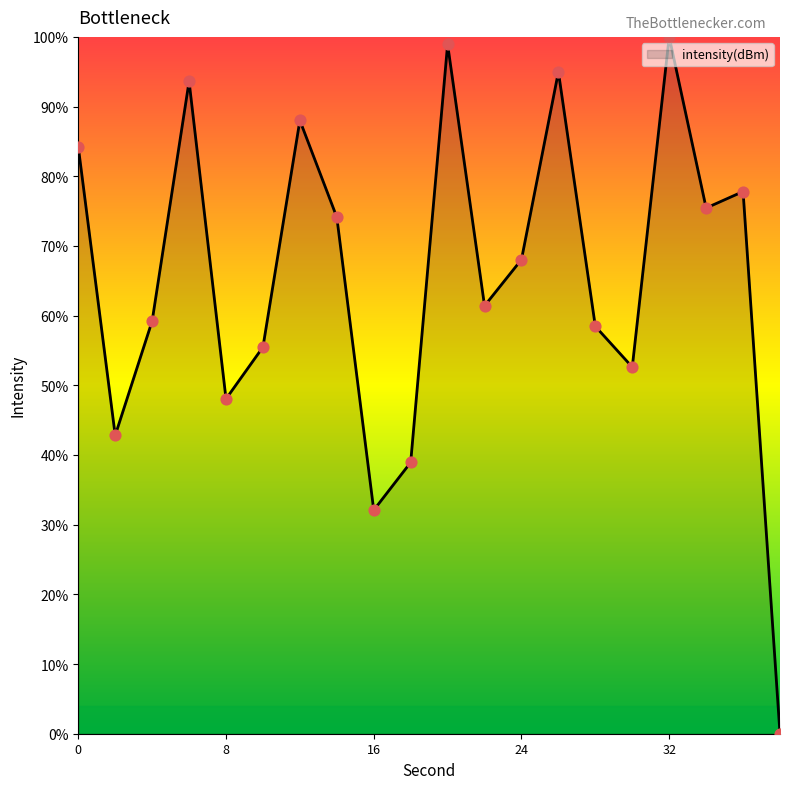

What is the difference between the maximum and minimum values?

100.0